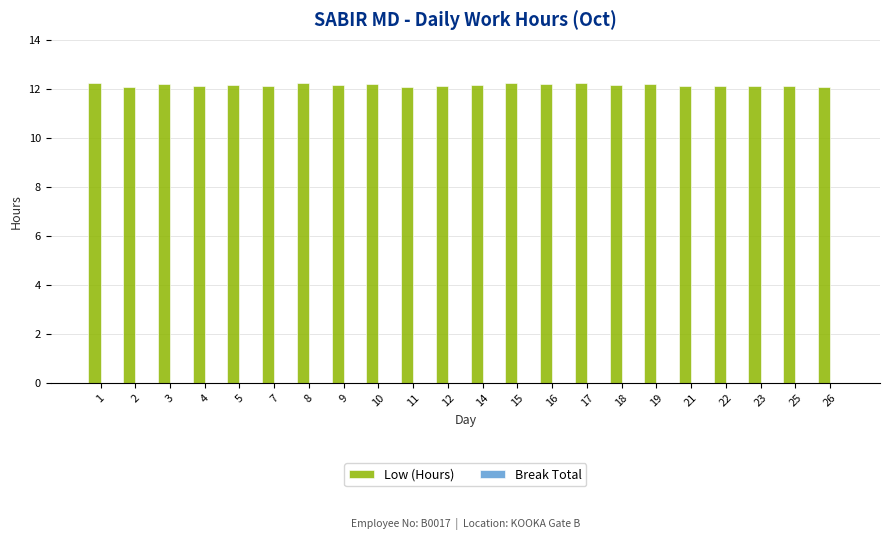

How many bars are there in total?

22